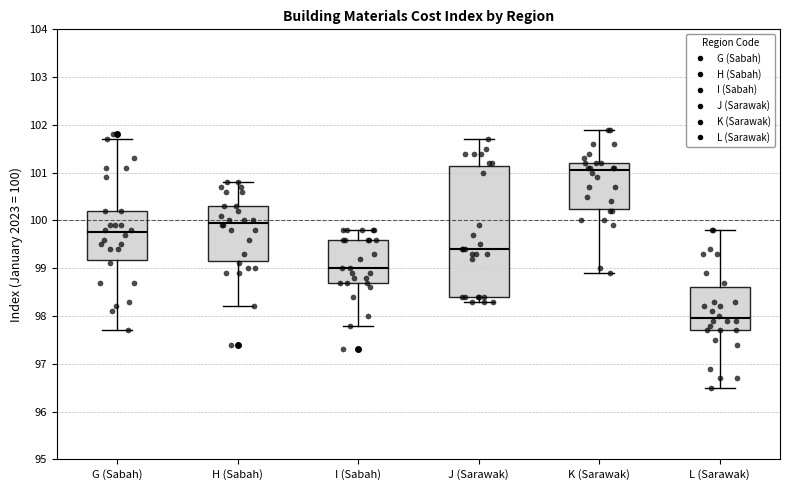

Where does the median line of the box for I (Sabah) sit on the y-axis? The values are not printed on the chart, so give them approximately, as read against the axis.

99.0